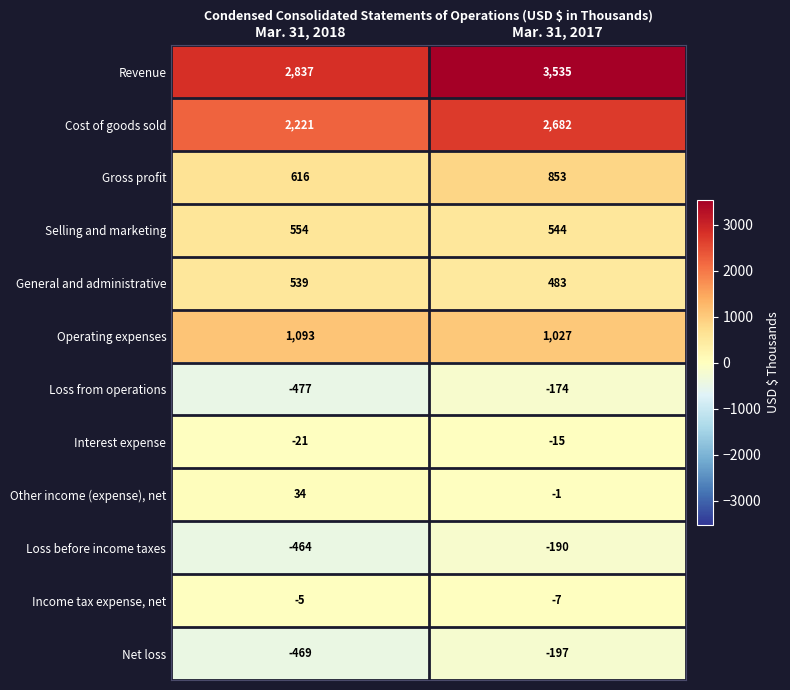

List the series in order of their peak value, highest first.

Revenue, Cost of goods sold, Operating expenses, Gross profit, Selling and marketing, General and administrative, Other income (expense), net, Income tax expense, net, Interest expense, Loss from operations, Loss before income taxes, Net loss